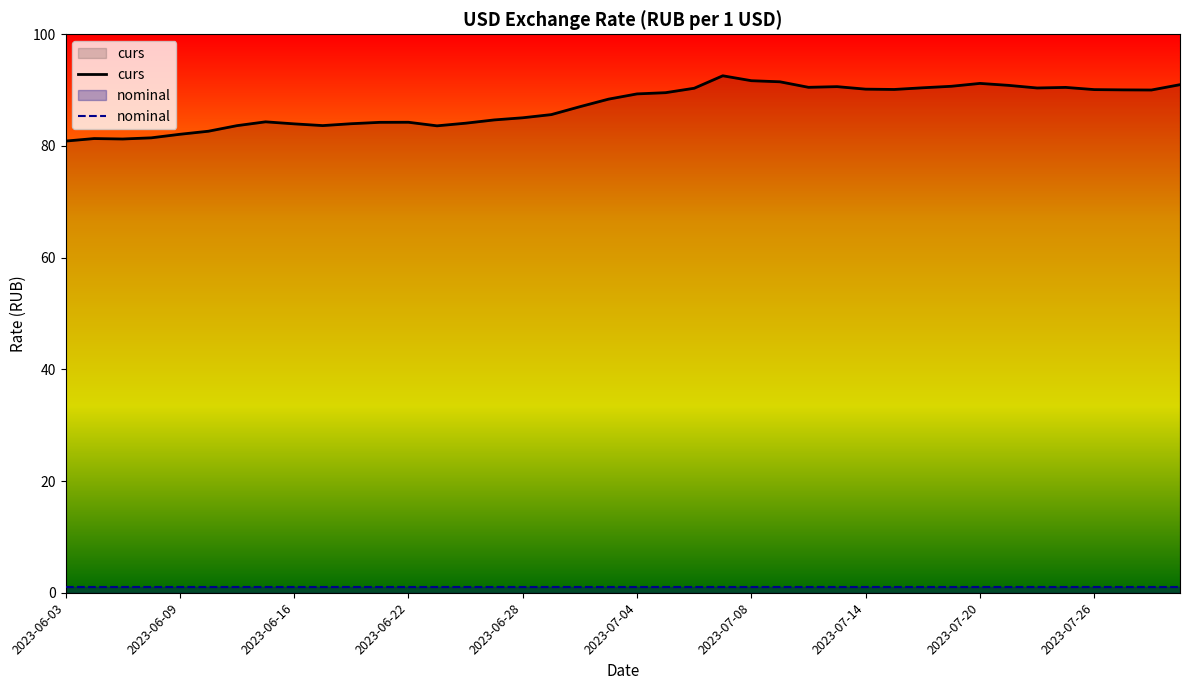

Rank the series at 2023-07-26 from highest to lowest value.

curs, nominal